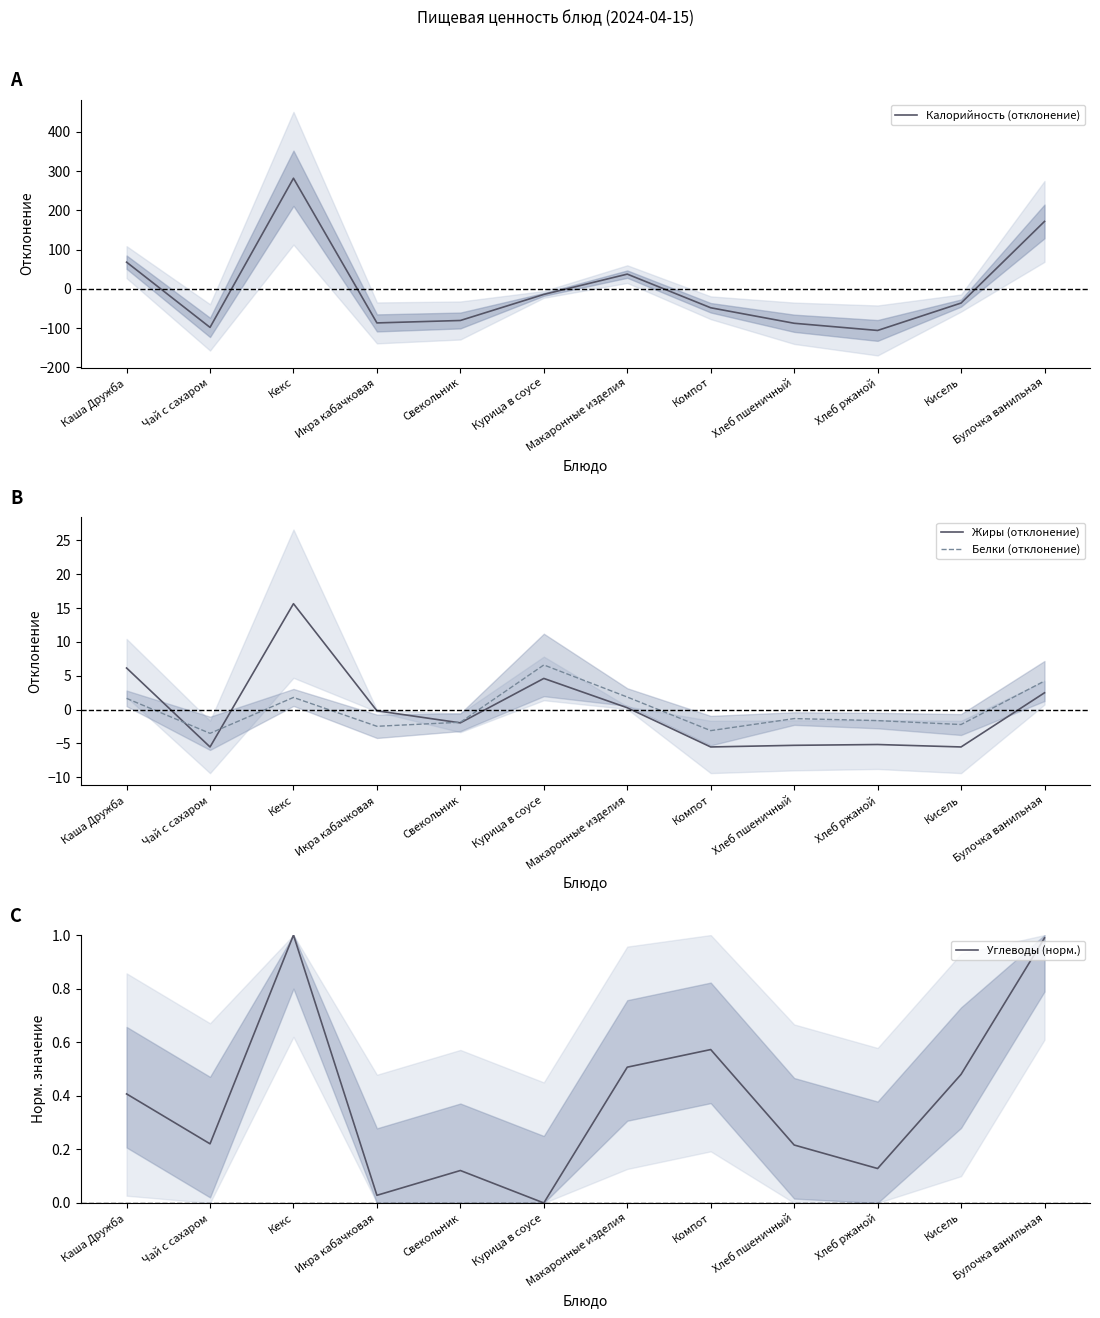

Where does the Калорийность (отклонение) series first go above -36?

Каша Дружба